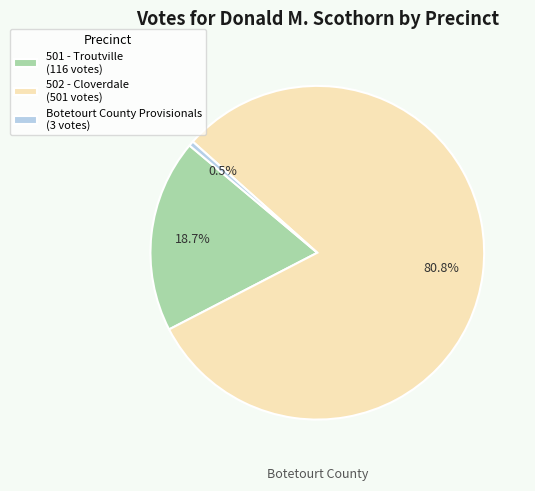

Which category has the biggest portion of the pie?

502 - Cloverdale